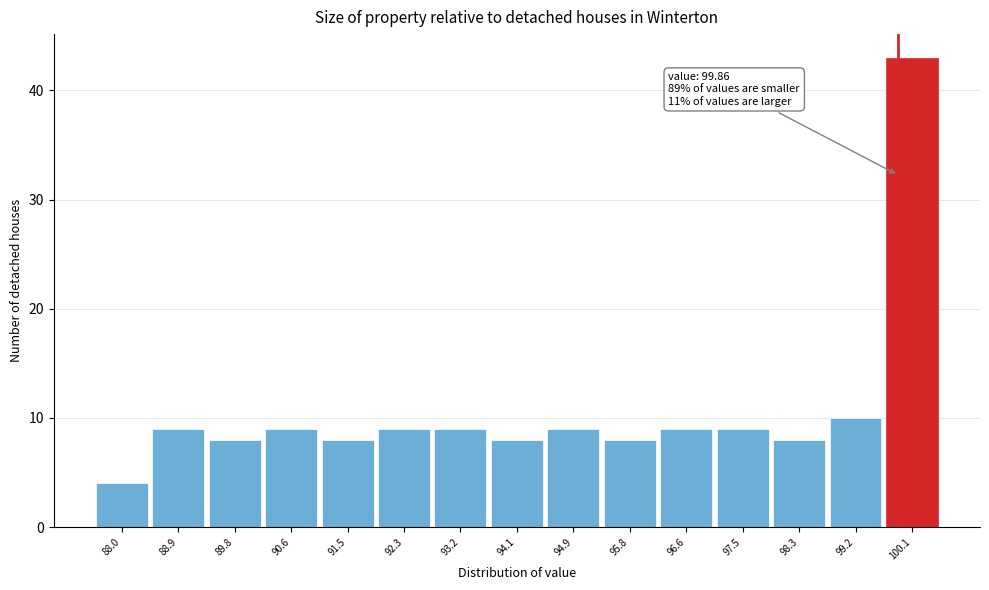

Which range on the x-axis has the tallest bar?

99.64 to 100.50